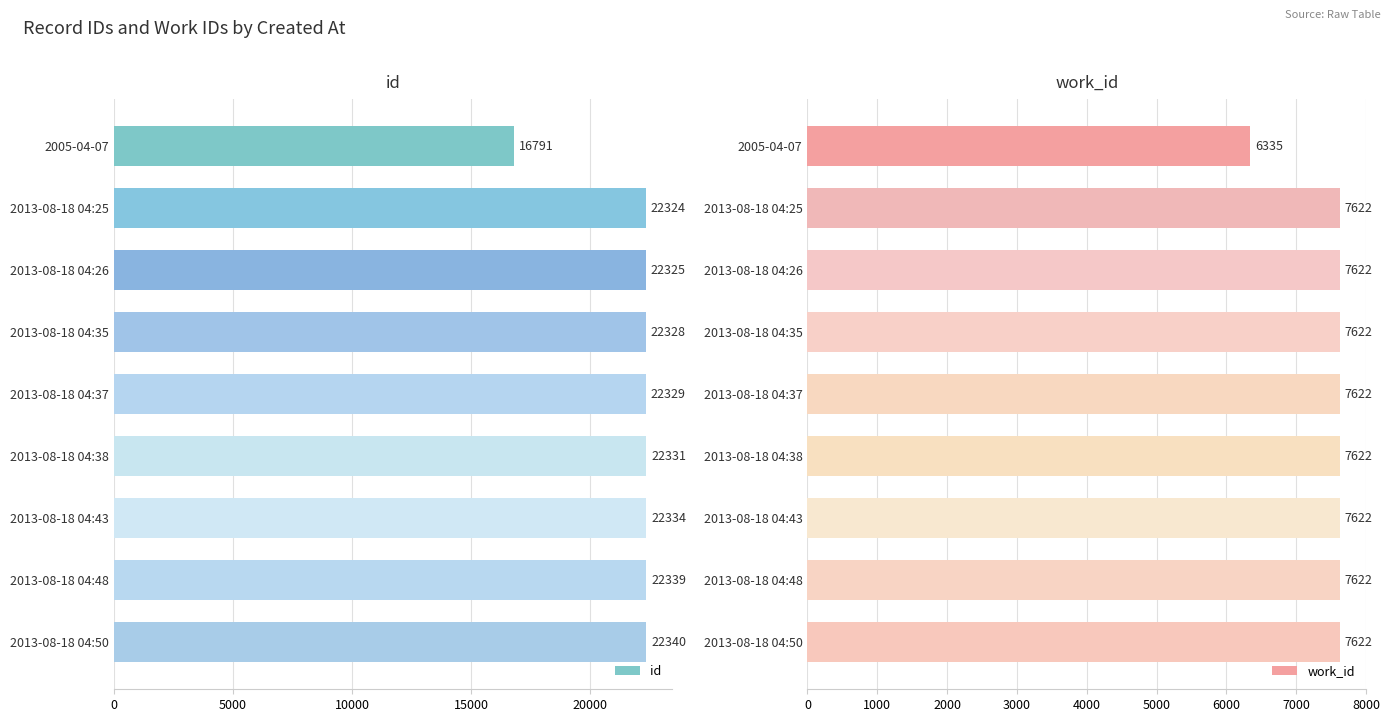

What is the difference between the id values at 2013-08-18 04:50 and 2013-08-18 04:25?

16